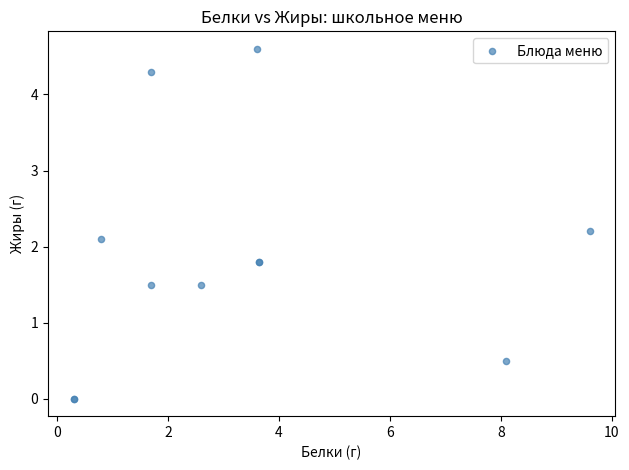

What Y value in the scatter plot is closest to 2?

2.1